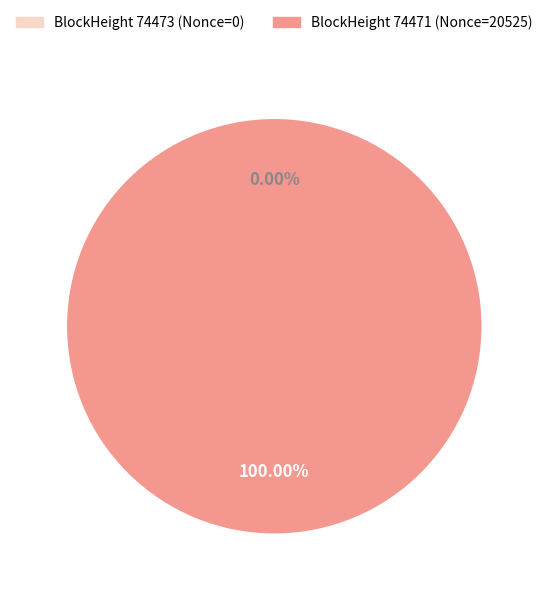

Does any single category account for the majority?

Yes